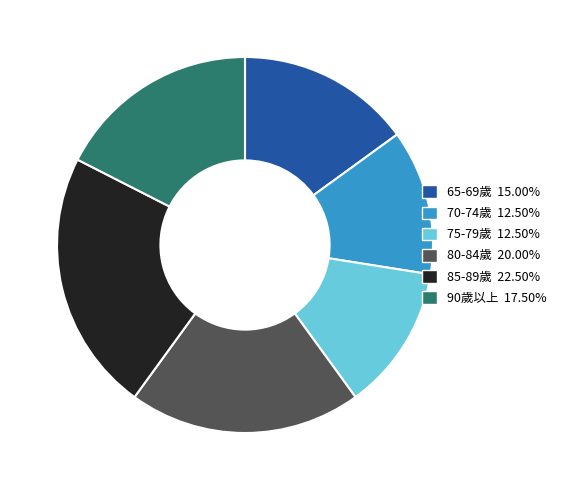

Approximately how many times larger is the value at 75-79歲 compared to 90歲以上?

0.7